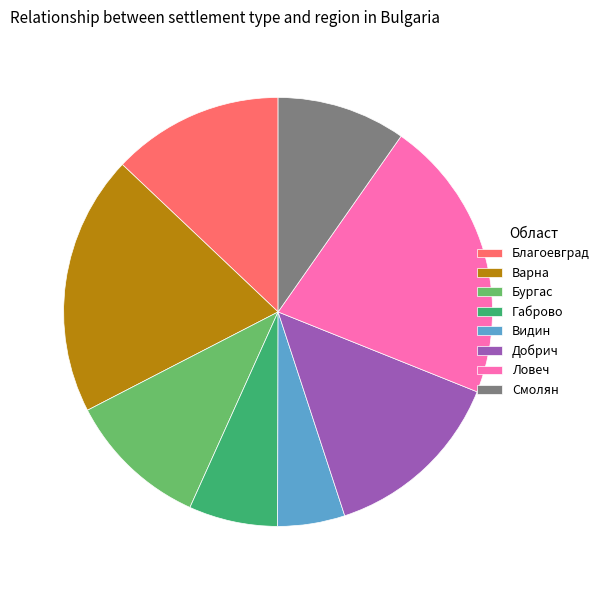

Rank the categories by value from lowest to highest.

Видин, Габрово, Смолян, Бургас, Благоевград, Добрич, Варна, Ловеч